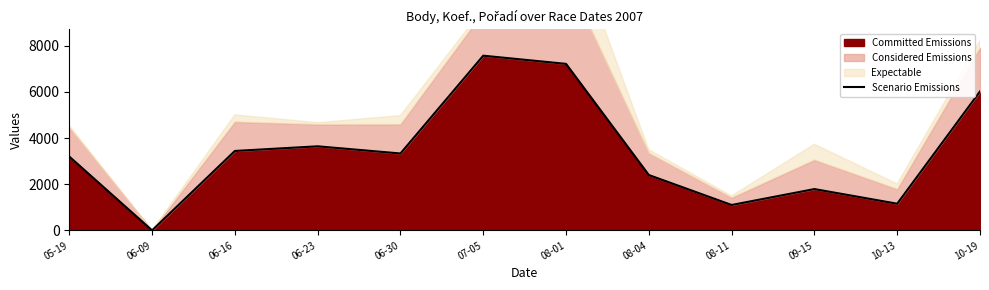

True or false: there are more than 0 points higher than both neighbors.

True